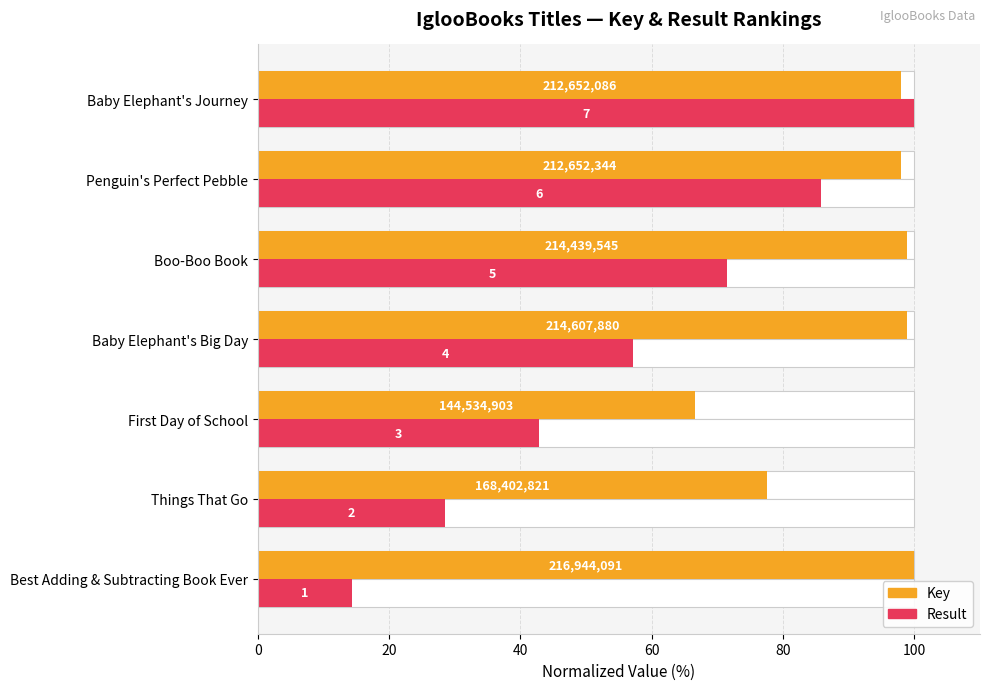

Rank the series by their maximum value, from highest to lowest.

Key, Result